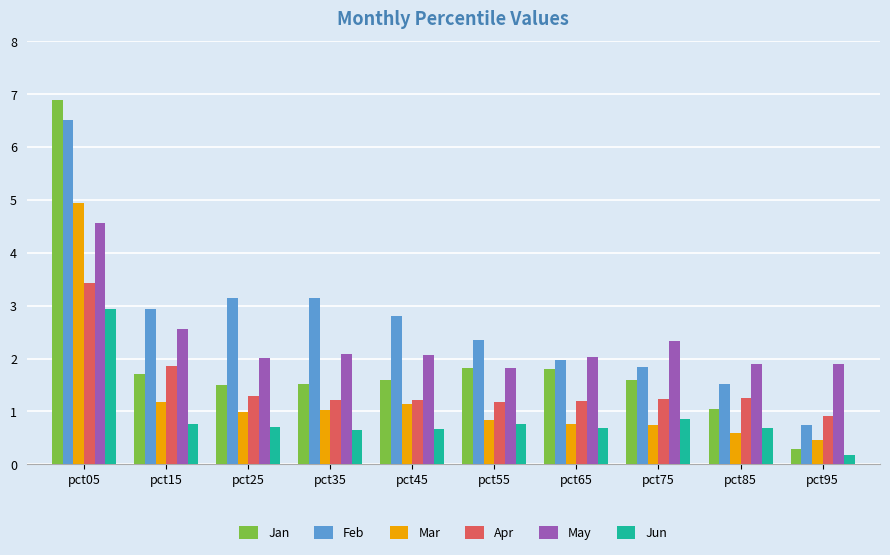

What is the difference between the second highest and minimum values in the May series?

0.7